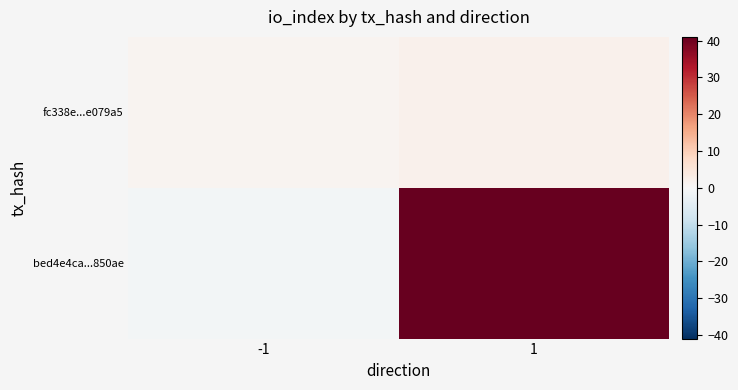

What is the difference between the highest and lowest values at 1?

39